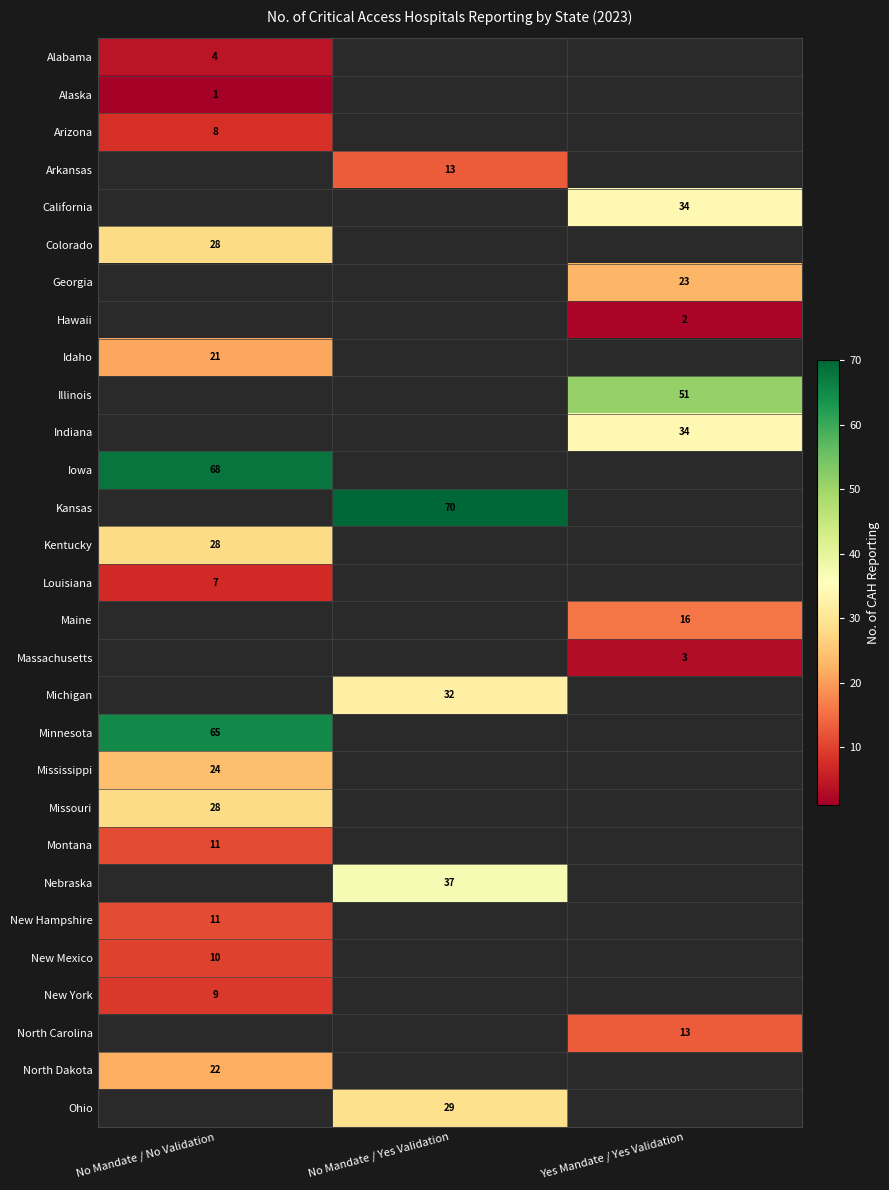

Is the value of Arkansas at No Mandate / Yes Validation greater than the value of Hawaii at Yes Mandate / Yes Validation?

Yes